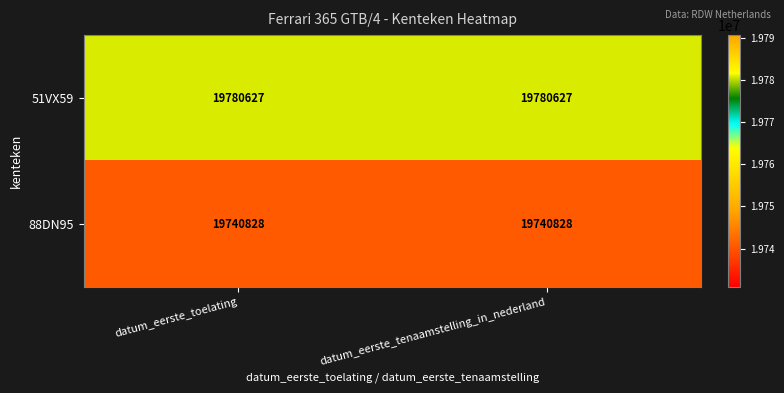

Reading left to right, what are all the values shown in this chart?

51VX59: 19780627	19780627
88DN95: 19740828	19740828